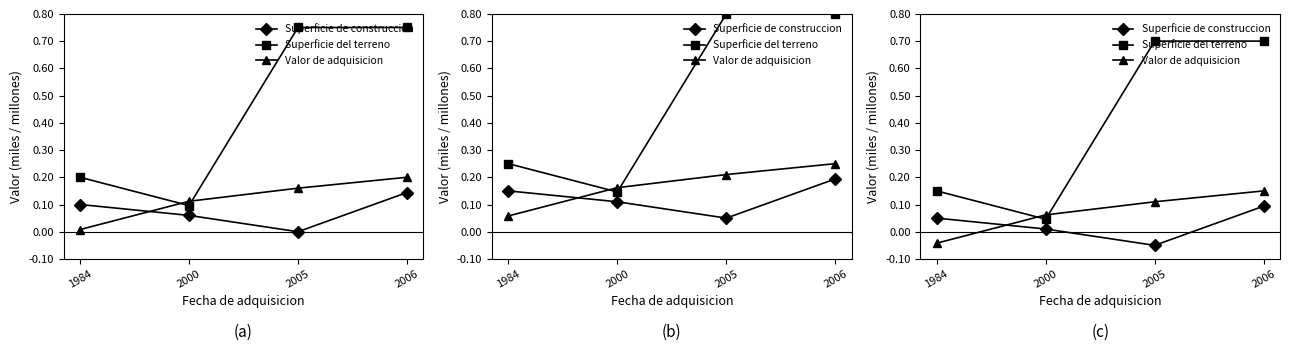

How many times do Valor de adquisicion and Superficie de construccion cross each other?

1